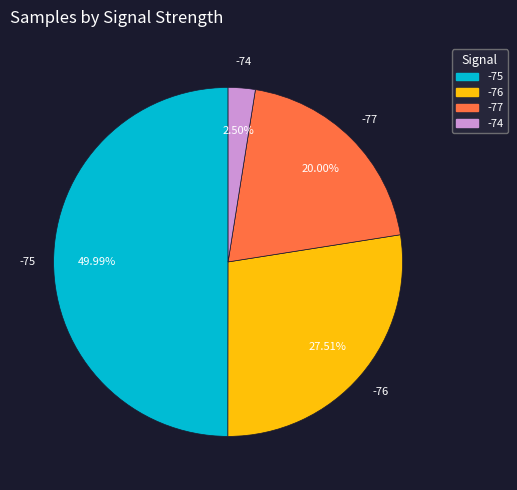

What is the ratio of the value at -77 to the value at -74?

8.0